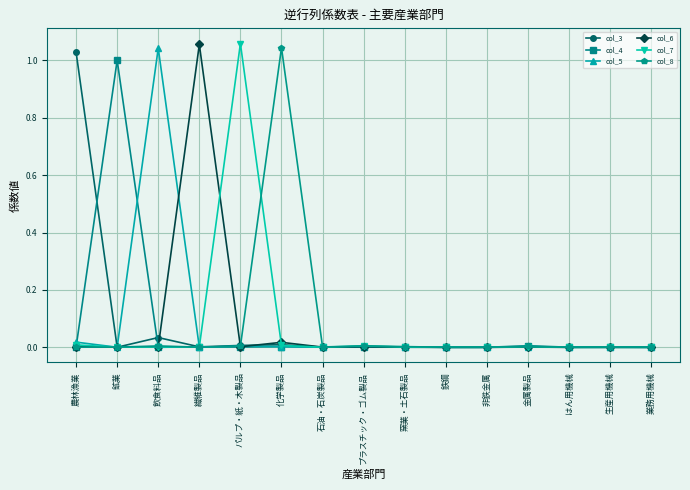

True or false: col_8 and col_6 intersect in this chart.

True